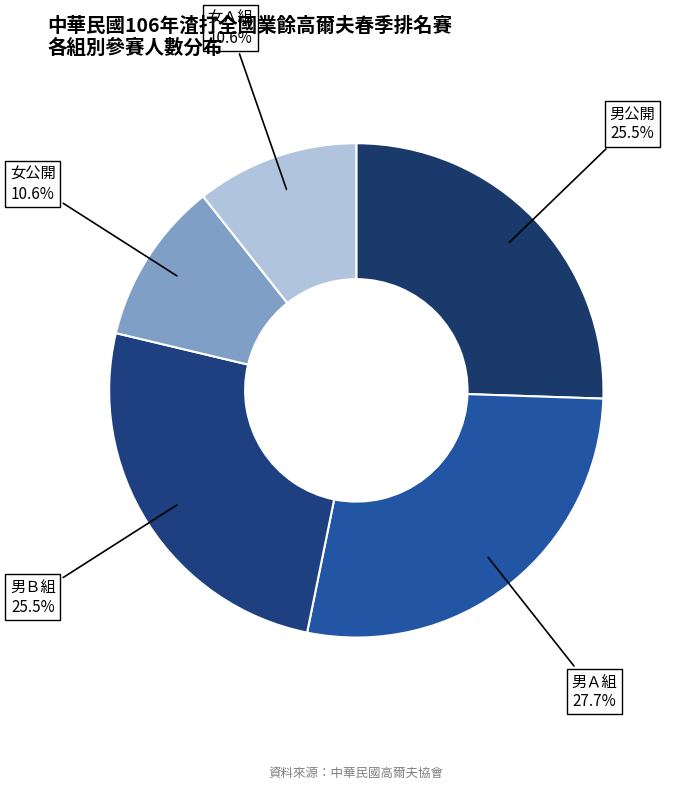

How many slices are in this pie chart?

5